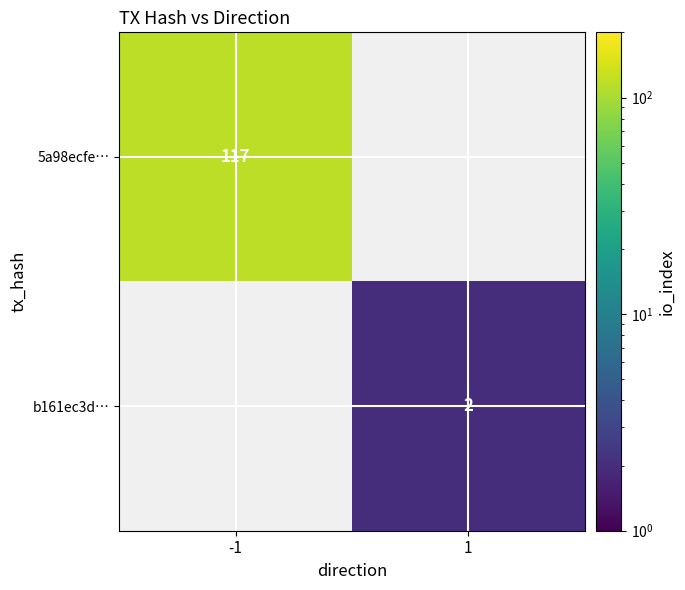

The value of 5a98ecfe… at -1 is 59. True or false?

False